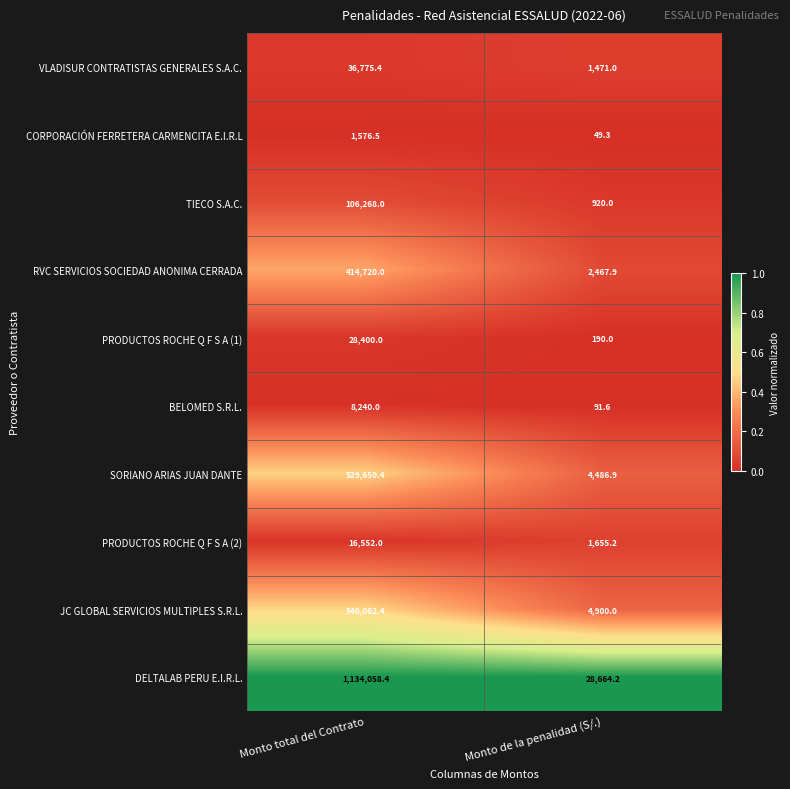

What is the spread (max minus min) of values at Monto total del Contrato?

1132481.9